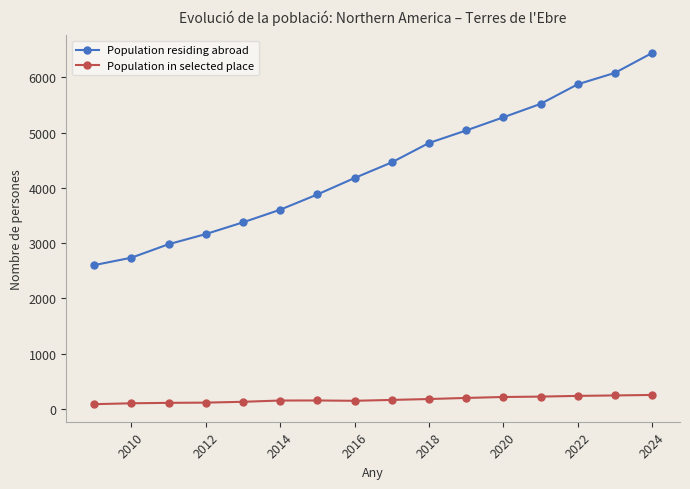

What is the difference between the maximum and minimum values in the Population residing abroad series?

3841